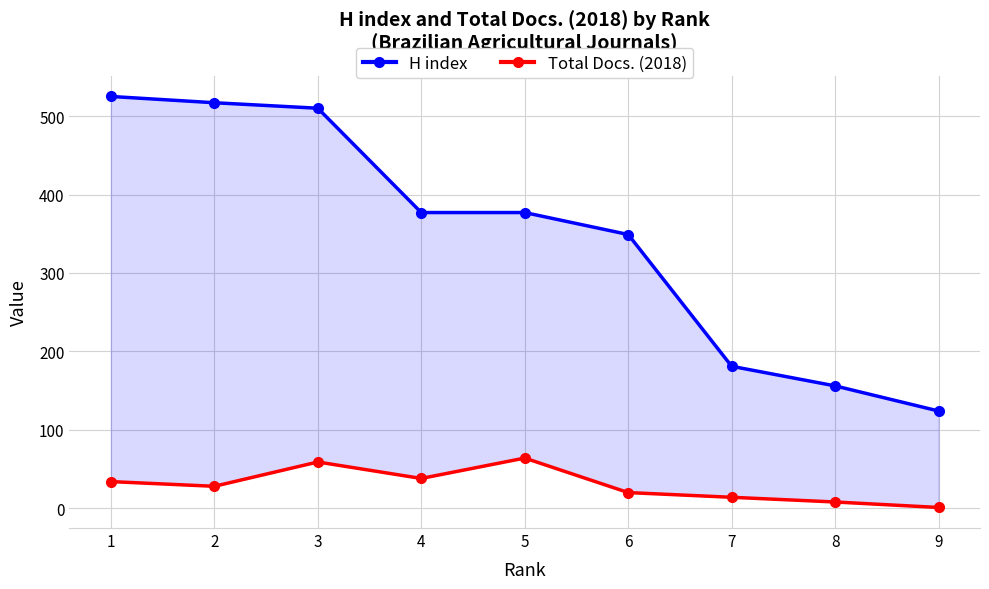

What is the total value across all series at 4?

415